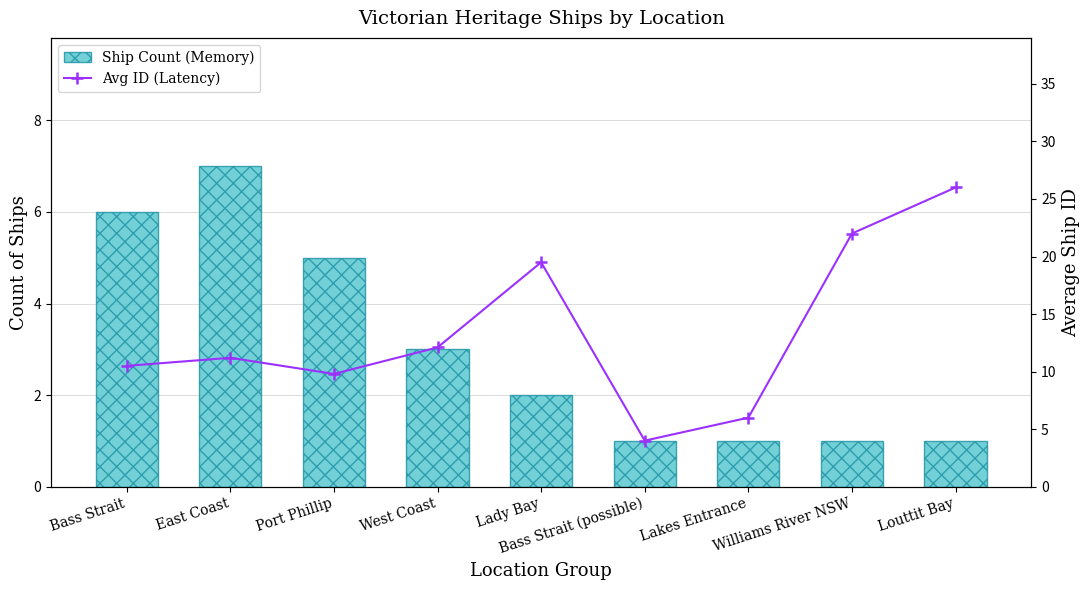

The Ship Count (Memory) series shows 0.7 at Lakes Entrance. True or false?

False